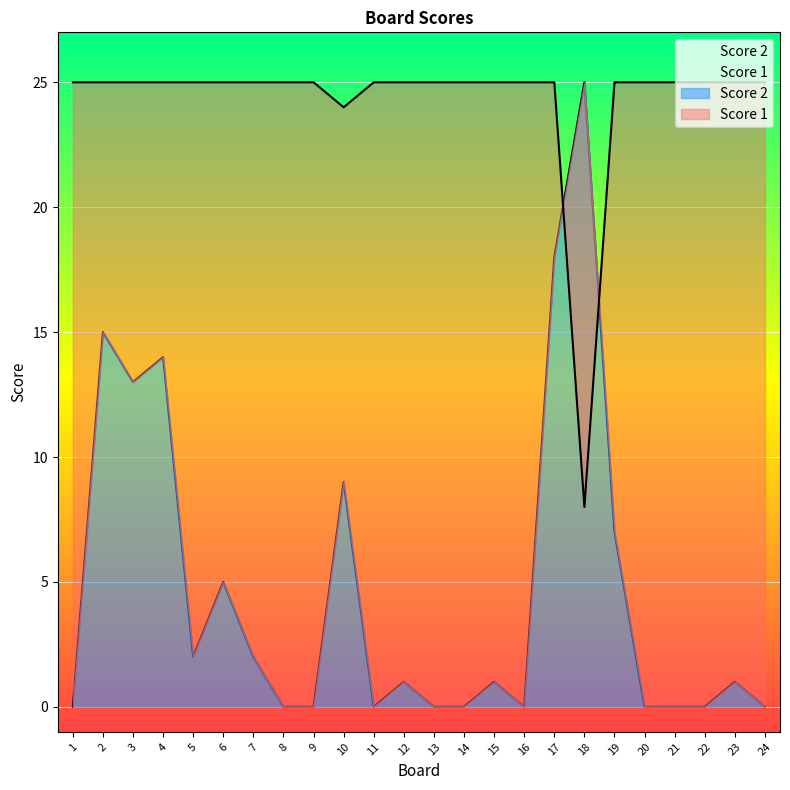

Between 23 and 4, which is larger?

23